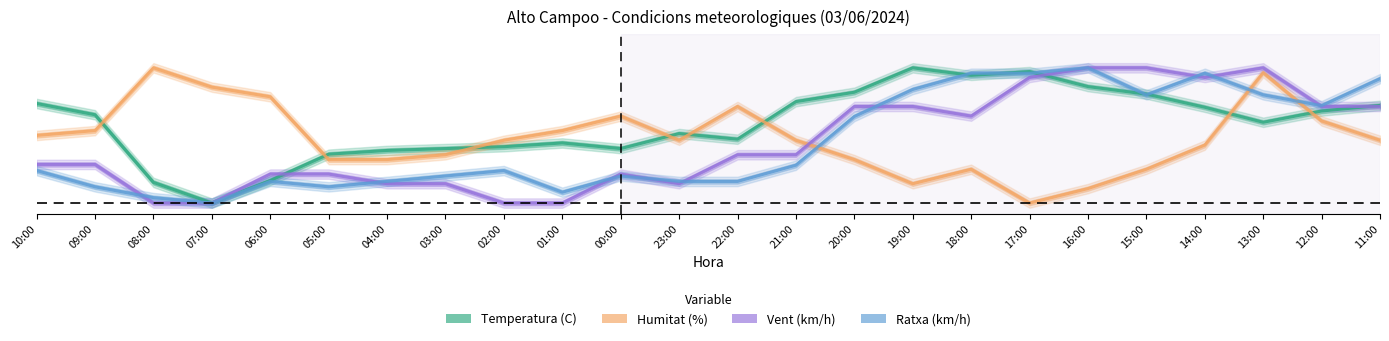

Reading left to right, transcribe all the data shown in this chart.

Temperatura (C): 10:00=0.7	09:00=0.7	08:00=0.2	07:00=0.0	06:00=0.2	05:00=0.4	04:00=0.4	03:00=0.4	02:00=0.4	01:00=0.4	00:00=0.4	23:00=0.5	22:00=0.5	21:00=0.7	20:00=0.8	19:00=1.0	18:00=0.9	17:00=1.0	16:00=0.9	15:00=0.8	14:00=0.7	13:00=0.6	12:00=0.7	11:00=0.7
Humitat (%): 10:00=0.5	09:00=0.5	08:00=1.0	07:00=0.9	06:00=0.8	05:00=0.3	04:00=0.3	03:00=0.4	02:00=0.5	01:00=0.5	00:00=0.6	23:00=0.5	22:00=0.7	21:00=0.5	20:00=0.3	19:00=0.1	18:00=0.2	17:00=0.0	16:00=0.1	15:00=0.2	14:00=0.4	13:00=1.0	12:00=0.6	11:00=0.5
Vent (km/h): 10:00=0.3	09:00=0.3	08:00=0.0	07:00=0.0	06:00=0.2	05:00=0.2	04:00=0.1	03:00=0.1	02:00=0.0	01:00=0.0	00:00=0.2	23:00=0.1	22:00=0.4	21:00=0.4	20:00=0.7	19:00=0.7	18:00=0.6	17:00=0.9	16:00=1.0	15:00=1.0	14:00=0.9	13:00=1.0	12:00=0.7	11:00=0.7
Ratxa (km/h): 10:00=0.2	09:00=0.1	08:00=0.0	07:00=0.0	06:00=0.2	05:00=0.1	04:00=0.2	03:00=0.2	02:00=0.2	01:00=0.1	00:00=0.2	23:00=0.2	22:00=0.2	21:00=0.3	20:00=0.6	19:00=0.8	18:00=1.0	17:00=1.0	16:00=1.0	15:00=0.8	14:00=1.0	13:00=0.8	12:00=0.7	11:00=0.9